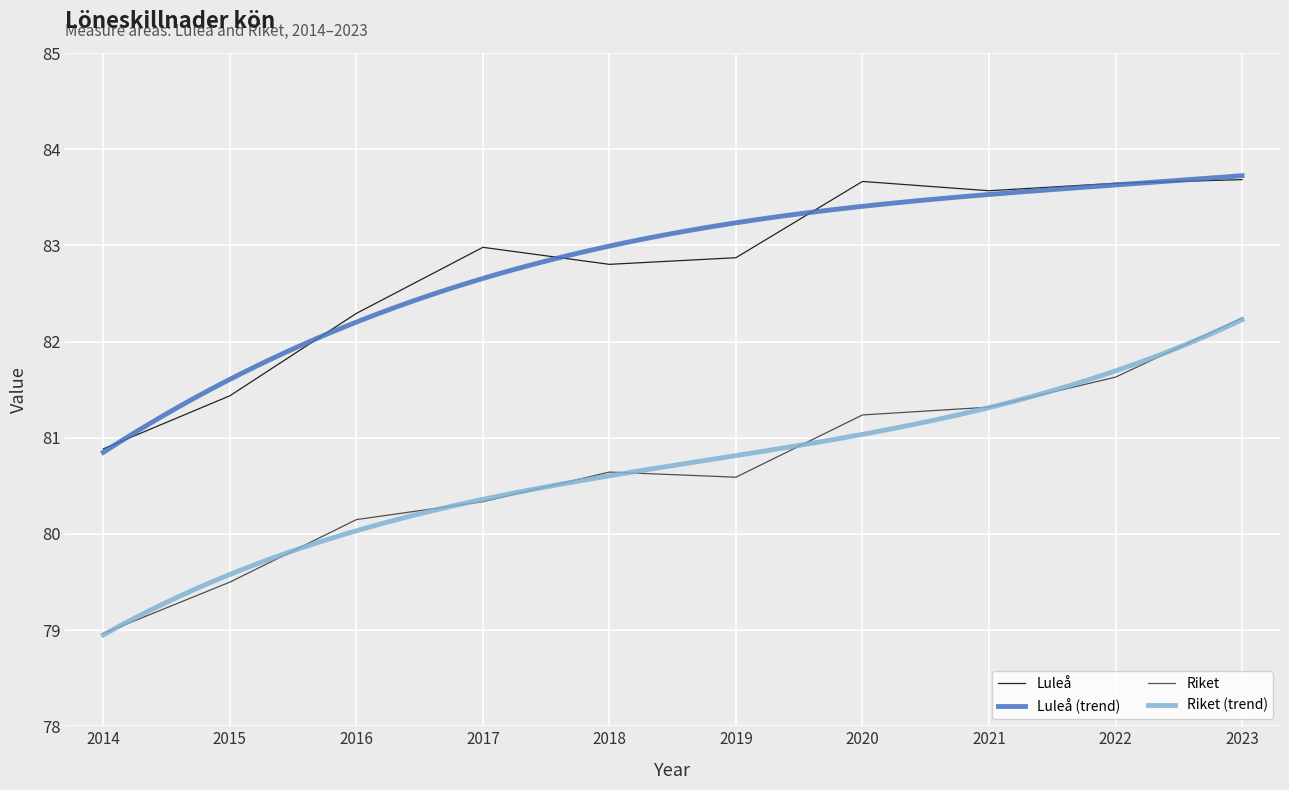

What is the average value of the Luleå series?

82.8